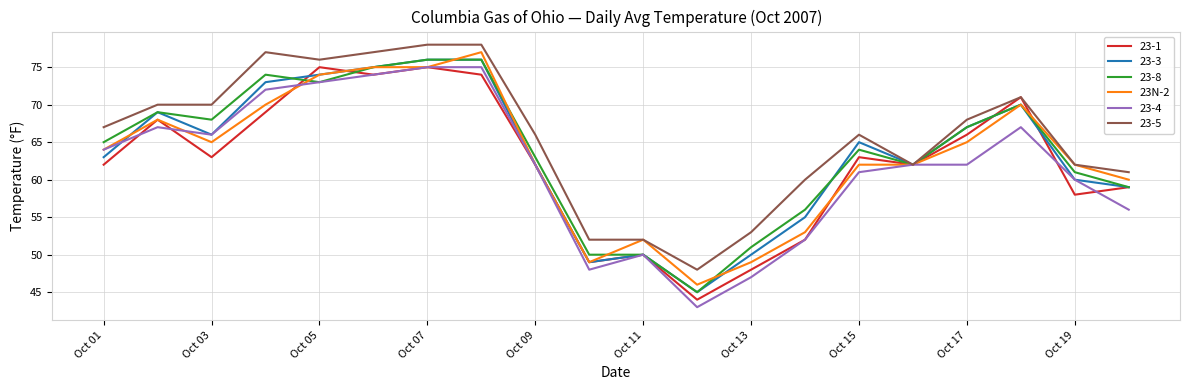

How many lines are shown in the chart?

6